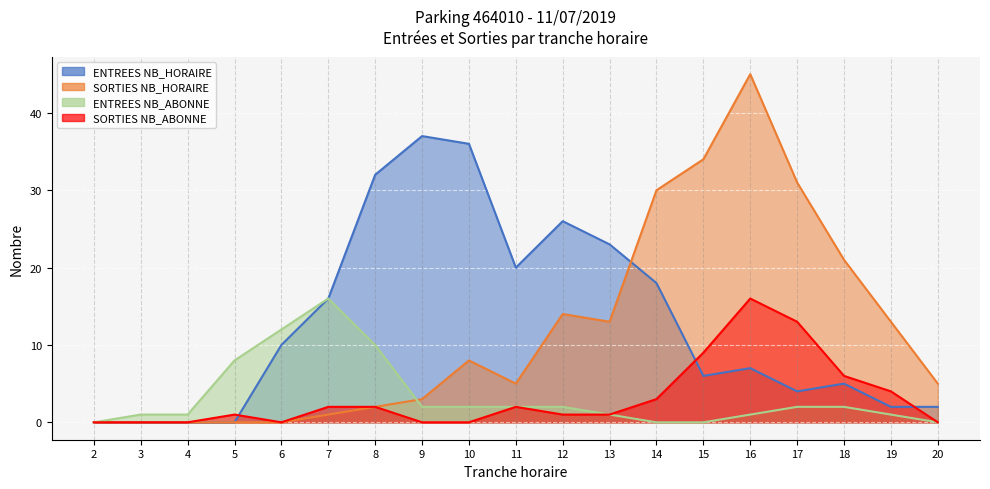

At which category is the sum across all series the highest?

16